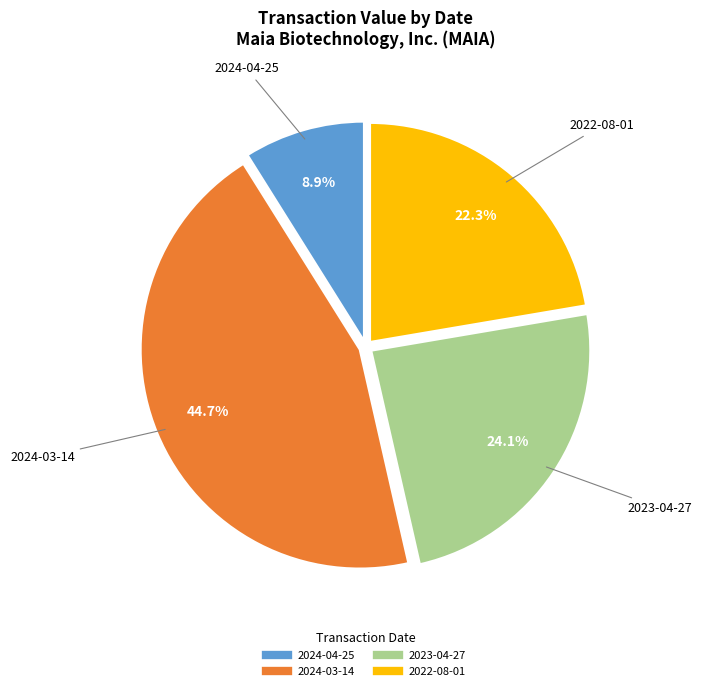

How many segments does this pie chart have?

4